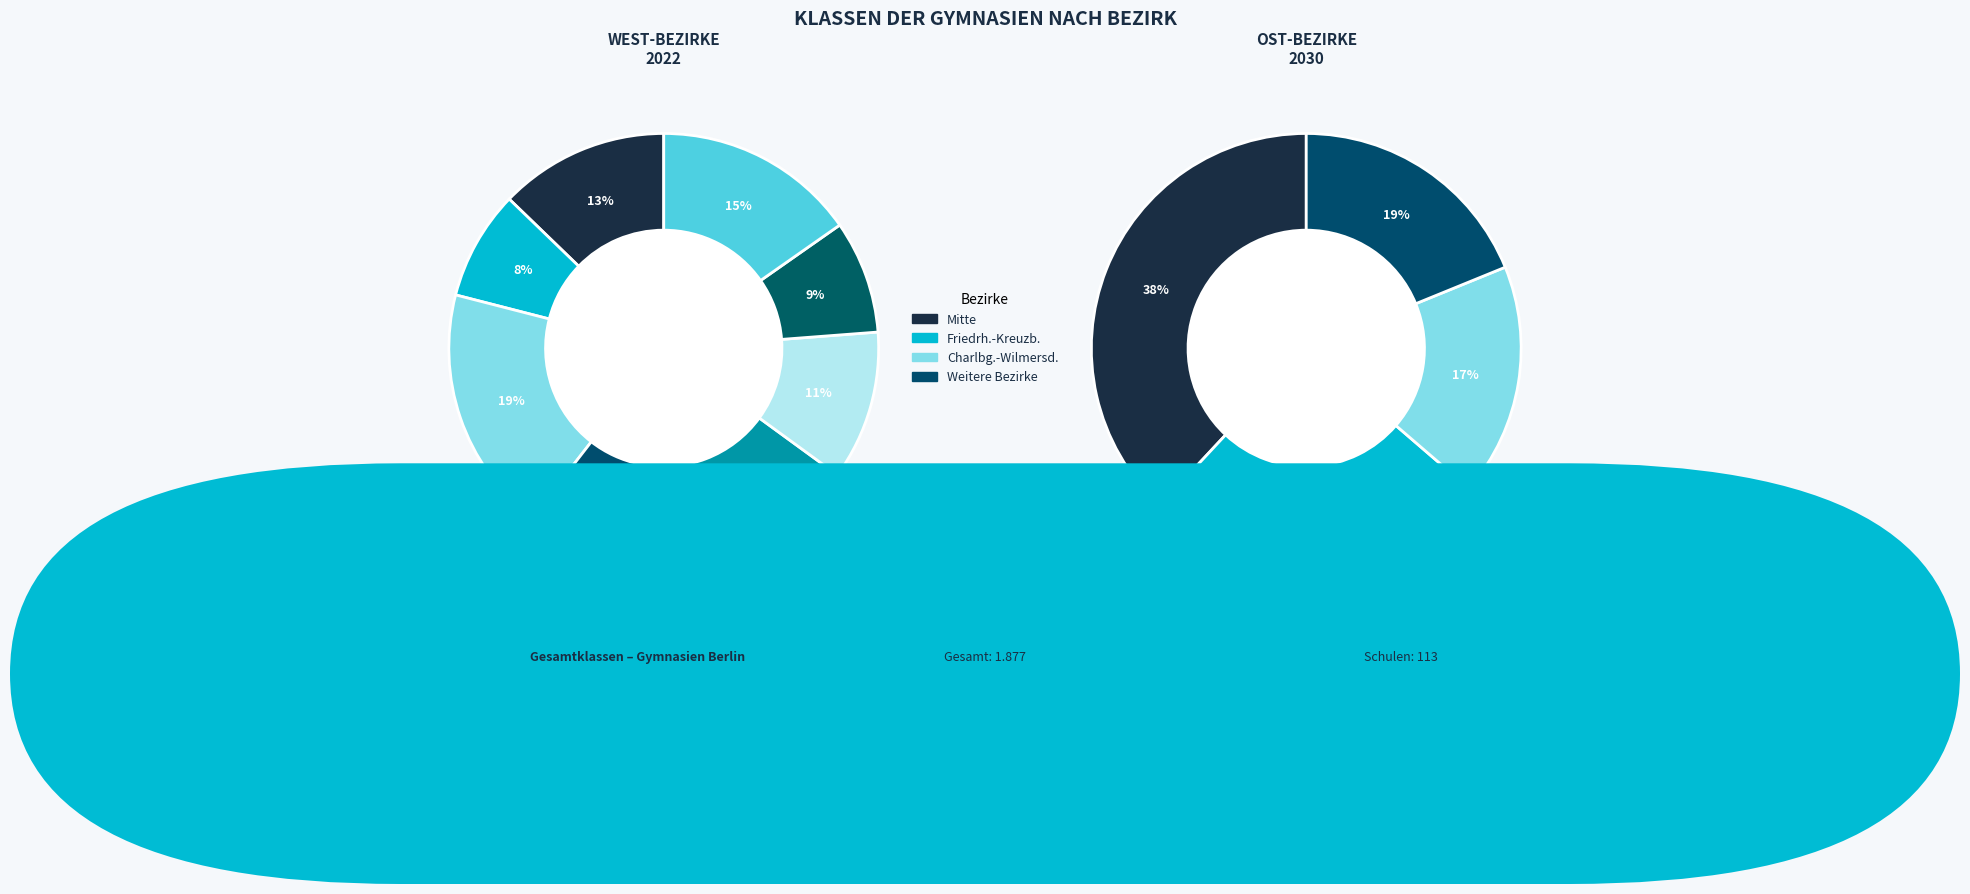

Which category has the smallest portion of the pie?

Marzahn-Hellersd.